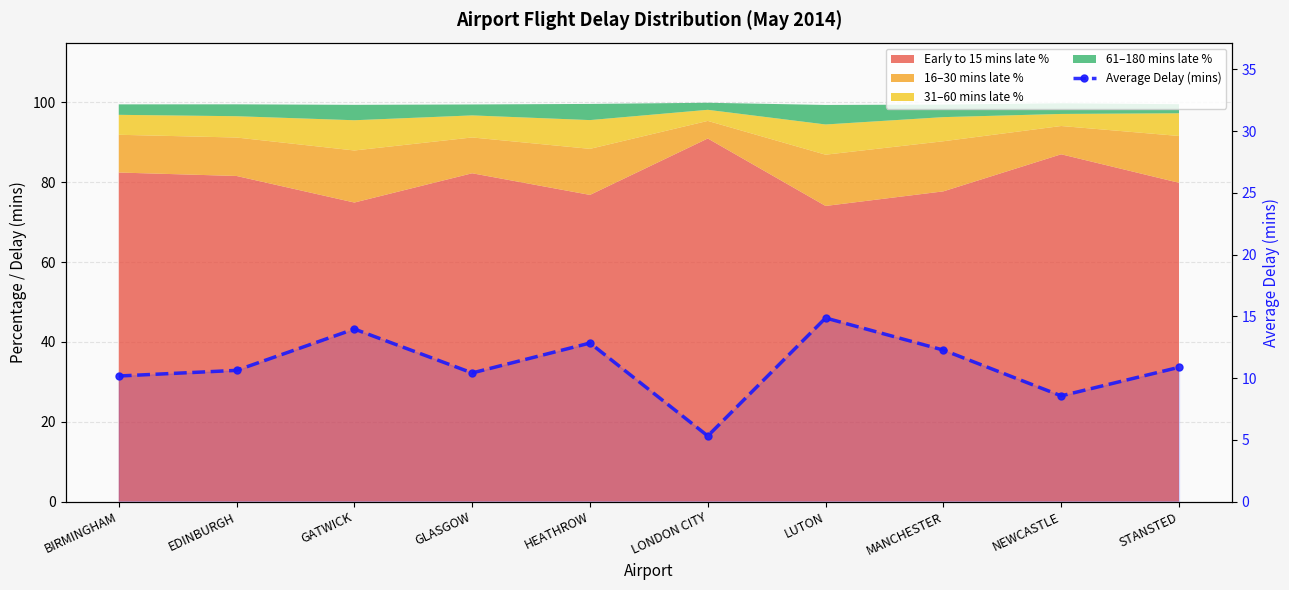

What is the label of the 5th point from the left?

HEATHROW